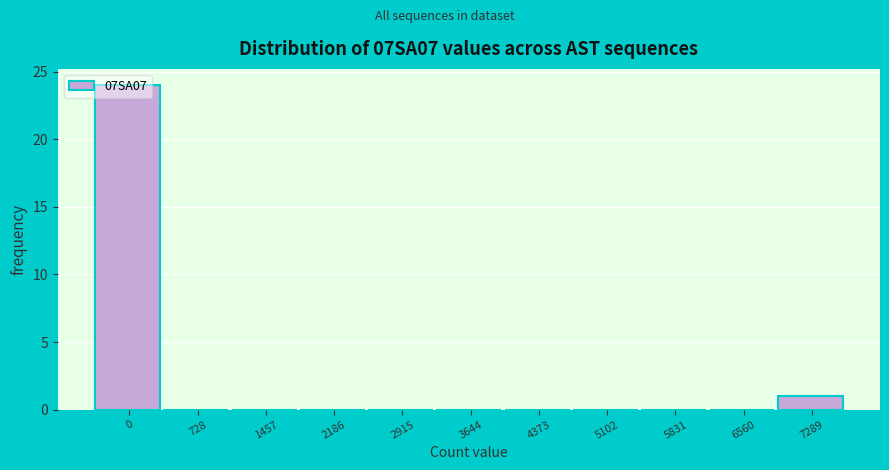

What is the greatest value displayed?

24